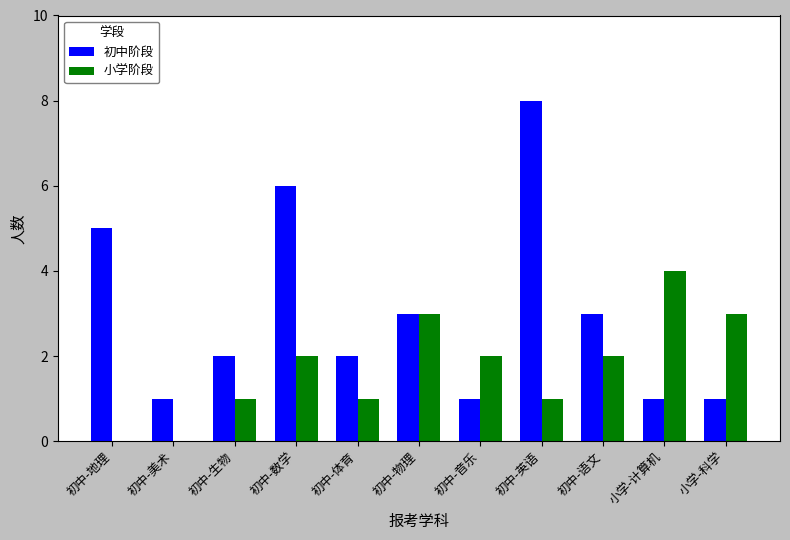

What is the approximate value of 小学阶段 at 小学-科学?

3